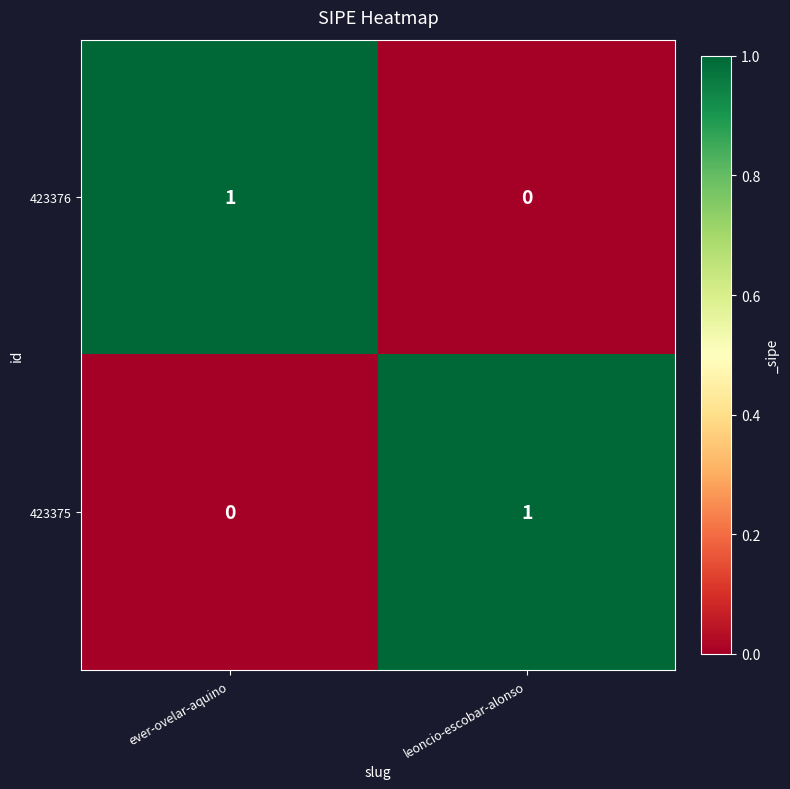

Is it true that 423375 equals 0 at ever-ovelar-aquino?

True